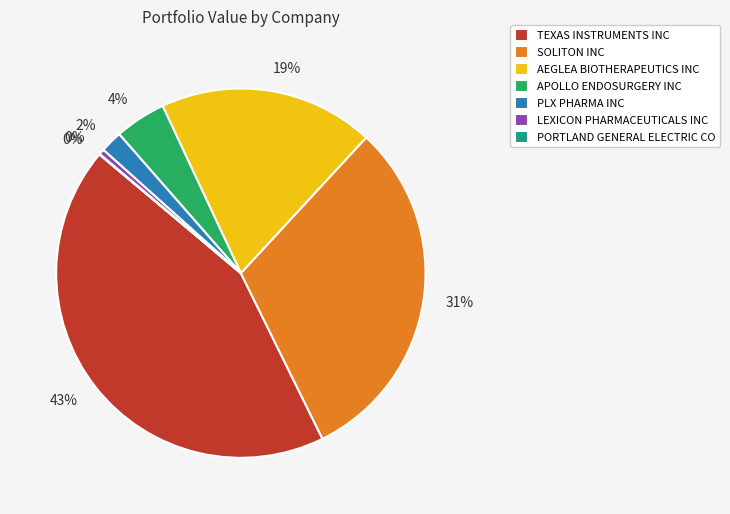

Does any single category account for the majority?

No